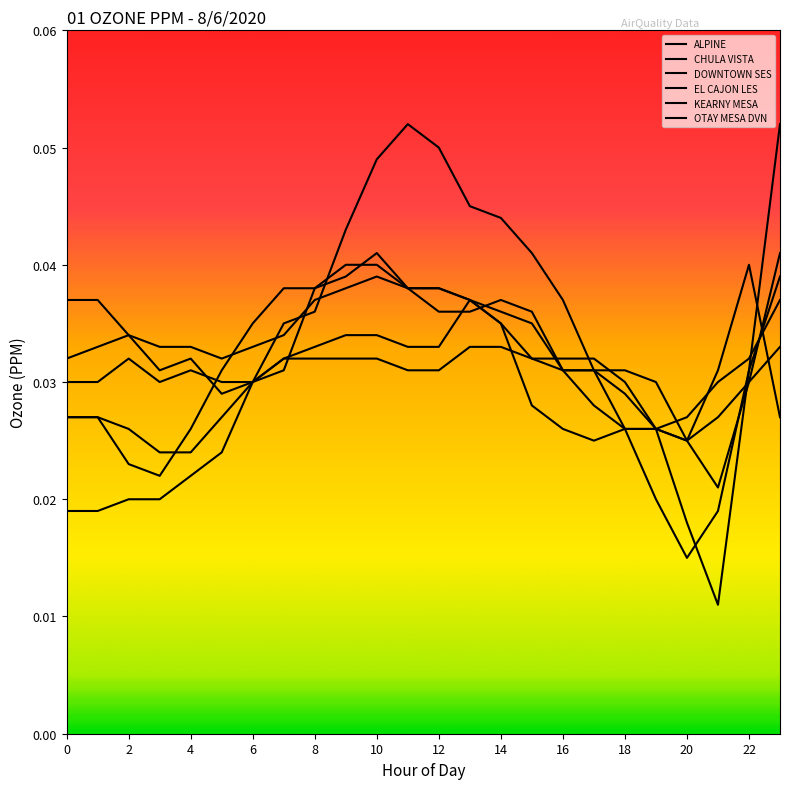

What are all the series names shown in the legend?

ALPINE, CHULA VISTA, DOWNTOWN SES, EL CAJON LES, KEARNY MESA, OTAY MESA DVN